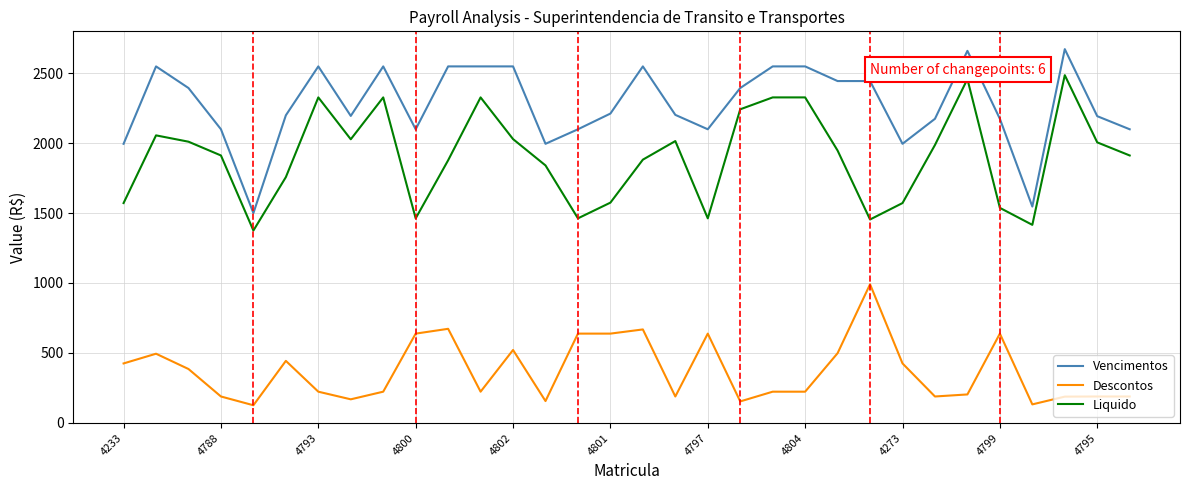

What is the minimum value for Descontos?

124.8